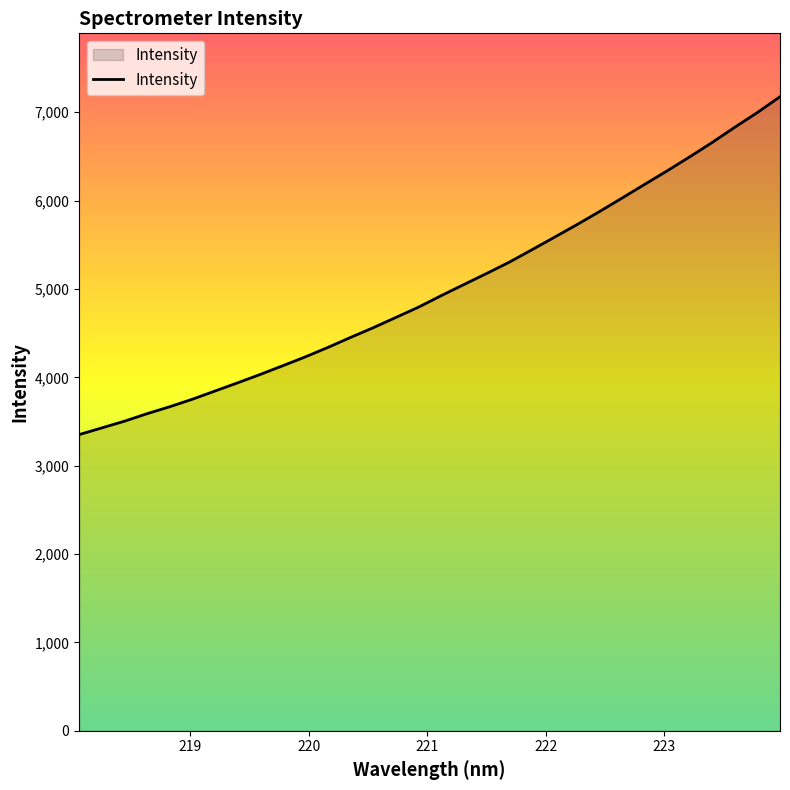

Reading left to right, extract all data points from this chart.

3352.0	3427.7	3503.5	3588.7	3667.2	3752.0	3845.0	3937.7	4032.8	4131.7	4232.2	4339.6	4452.2	4562.1	4678.1	4794.6	4924.0	5049.3	5174.1	5301.4	5441.7	5583.5	5727.2	5875.3	6028.1	6183.0	6337.0	6495.4	6658.9	6831.0	6997.8	7176.0